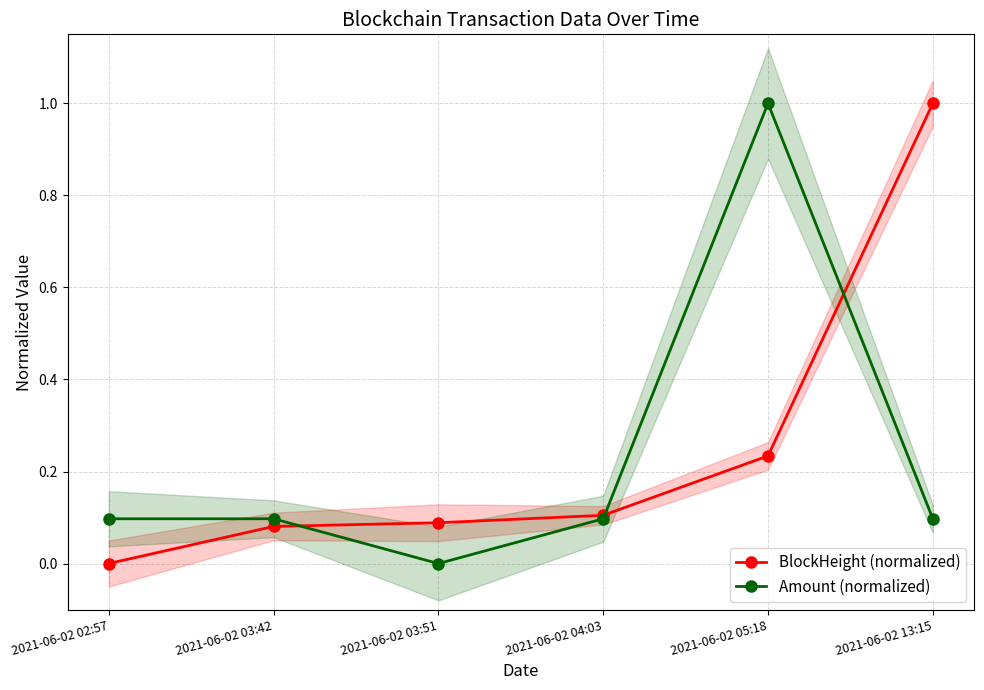

Is it true that BlockHeight (normalized) equals 1.4 at 2021-06-02 13:15?

False